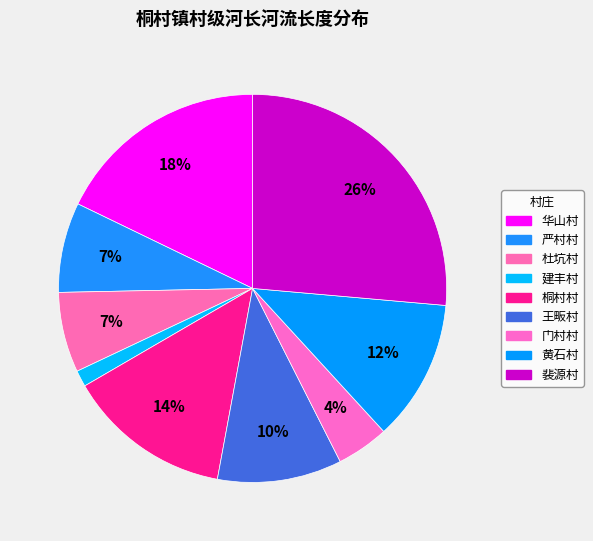

Is there a majority slice in this chart?

No